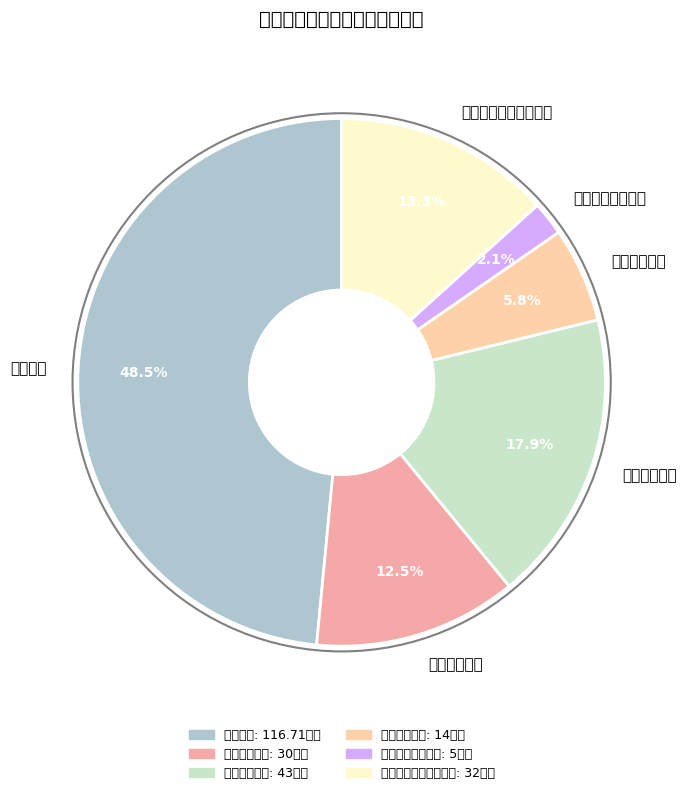

What portion of the pie excludes 农村合作经济?

82.1%